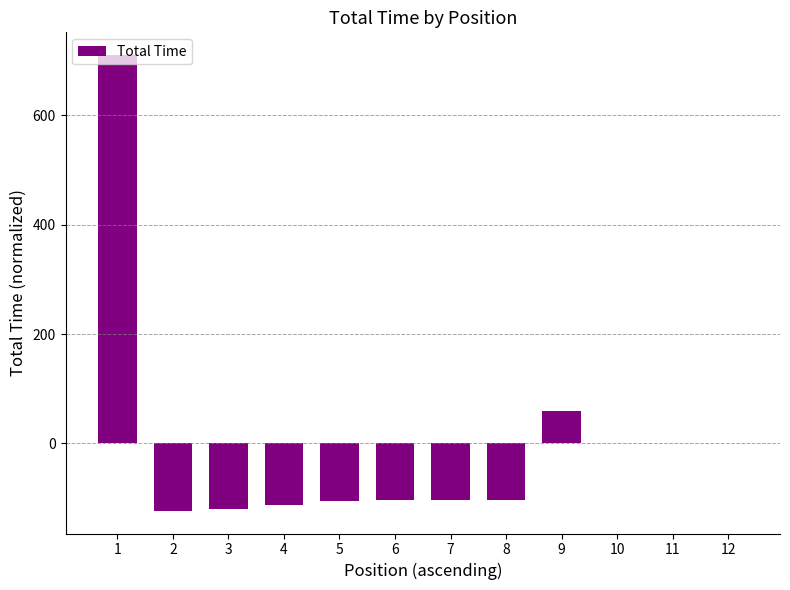

Which has a higher value, 10 or 2?

10